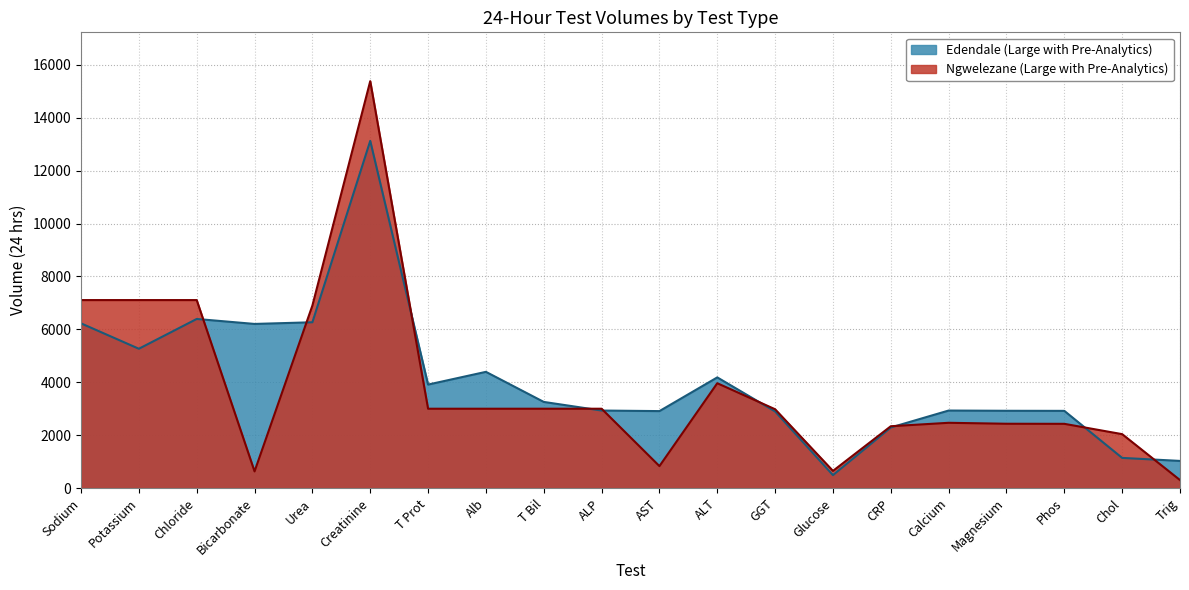

What is the difference between the highest and lowest values at Sodium?

880